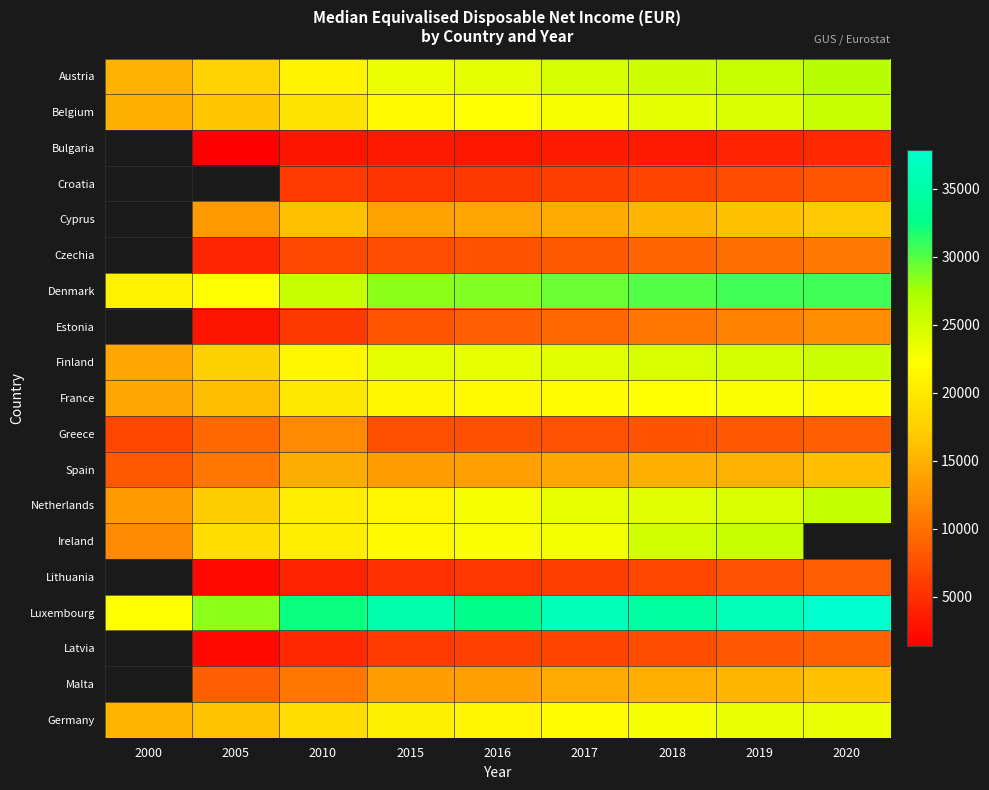

True or false: Luxembourg has a value of 15340.2 at 2005.

False